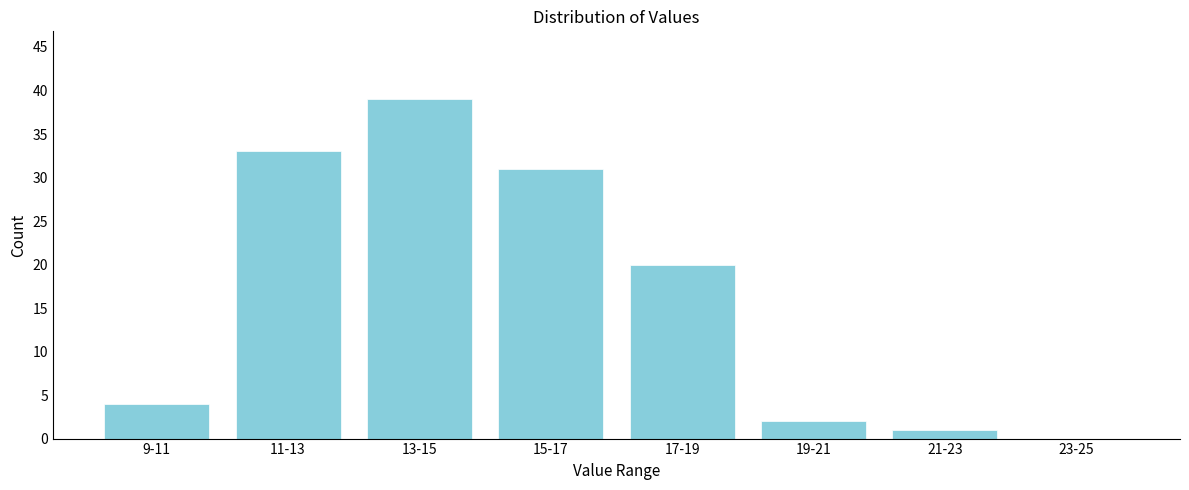

Reading right to left, list all the values displayed in this chart.

23-25=0	21-23=1	19-21=2	17-19=20	15-17=31	13-15=39	11-13=33	9-11=4